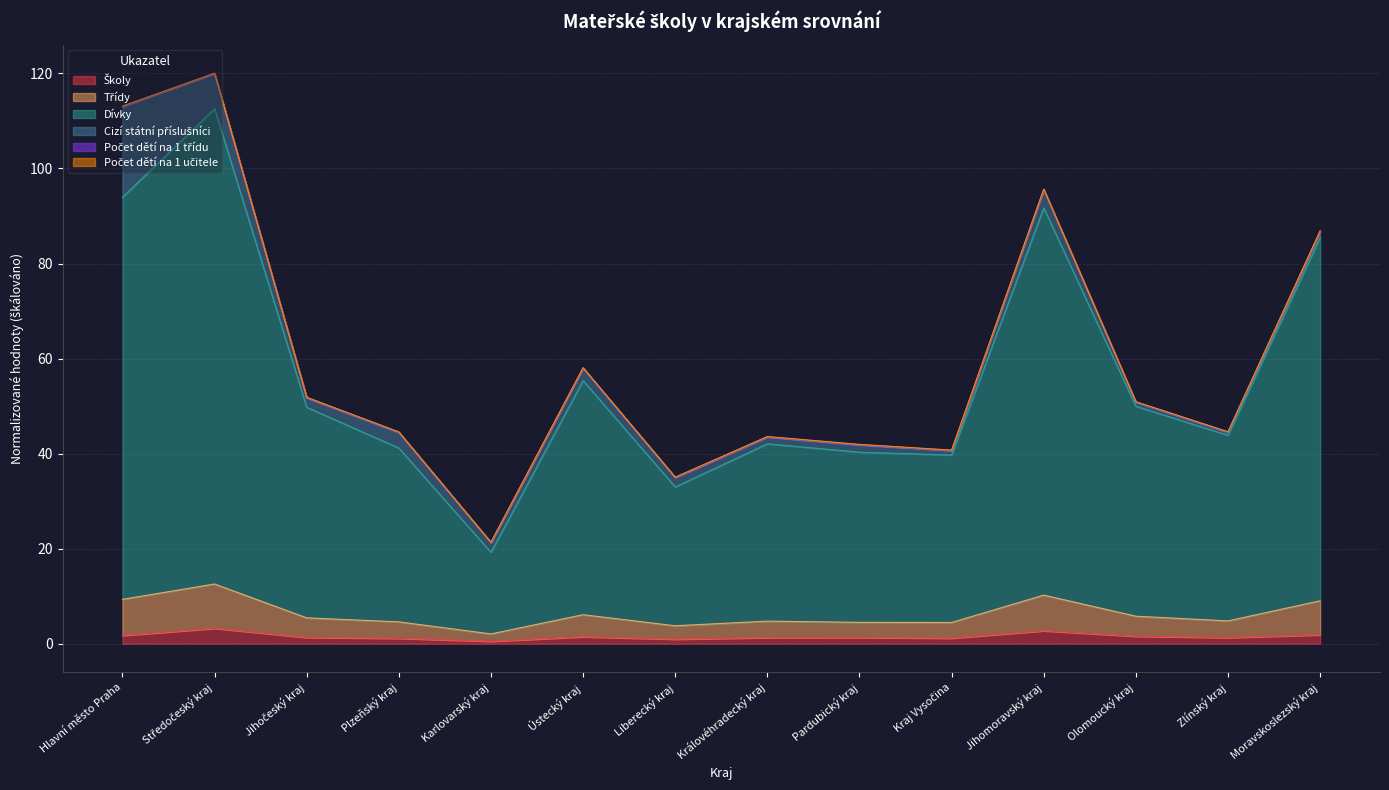

List the labels in order of Třídy value, smallest first.

Karlovarský kraj, Liberecký kraj, Kraj Vysočina, Pardubický kraj, Plzeňský kraj, Královéhradecký kraj, Zlínský kraj, Jihočeský kraj, Olomoucký kraj, Ústecký kraj, Moravskoslezský kraj, Jihomoravský kraj, Hlavní město Praha, Středočeský kraj